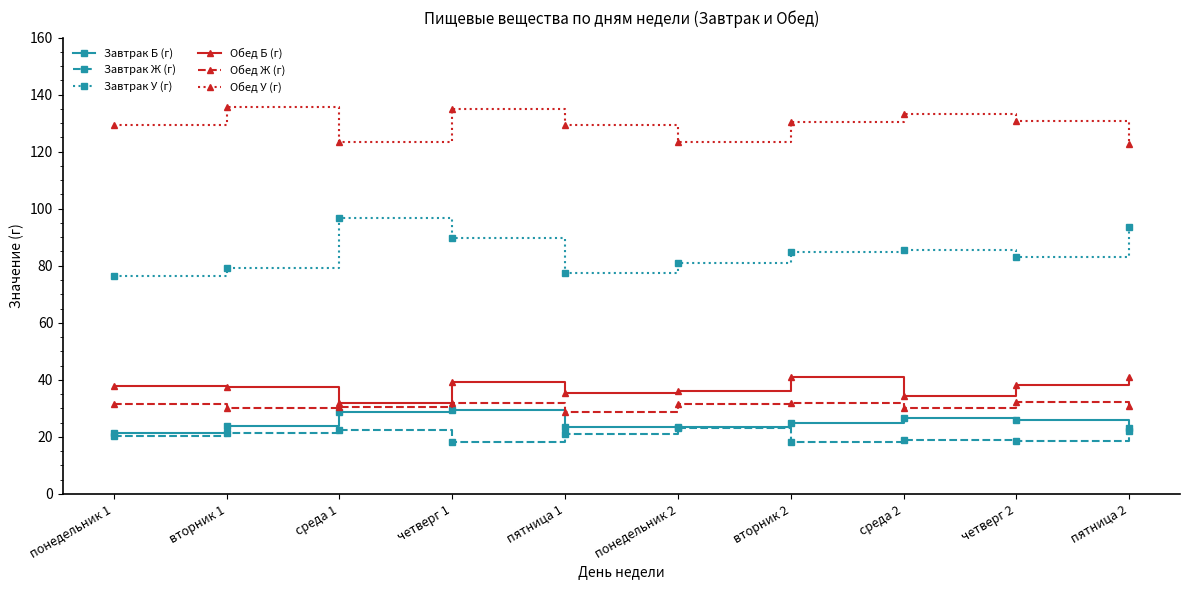

What is the value of the Обед Ж (г) point at the 9th from the left?

32.1